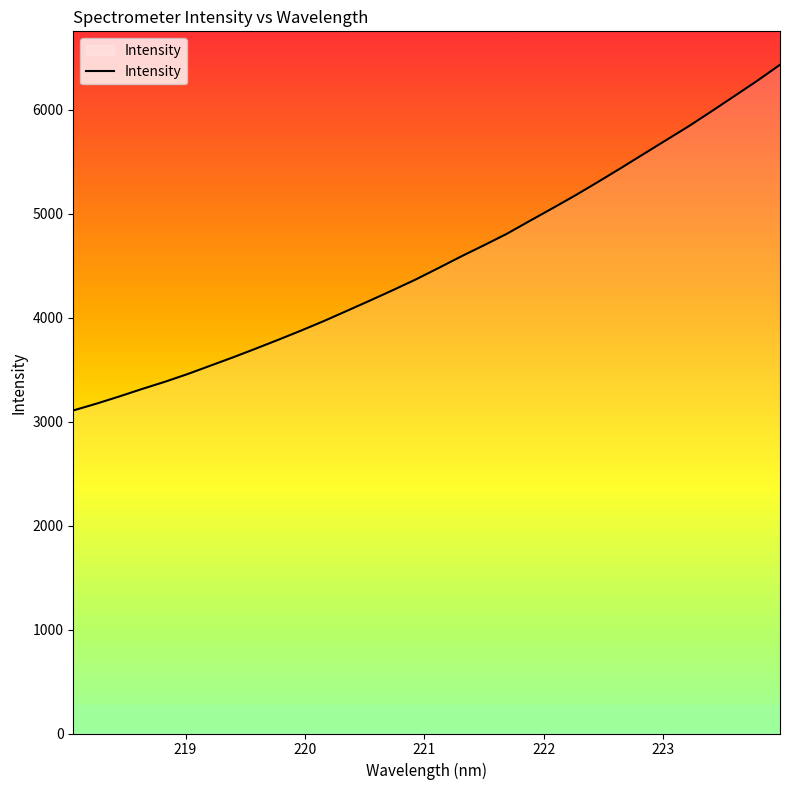

What is the difference between the maximum and minimum values?

3325.7